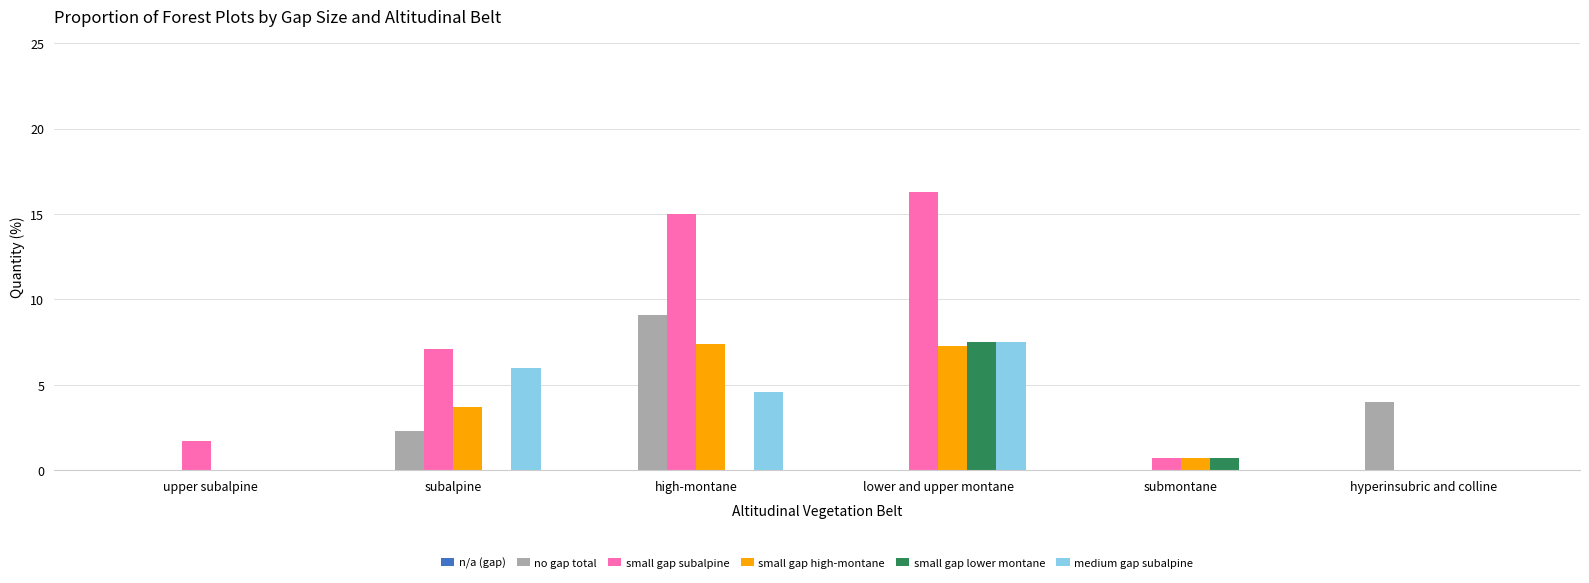

Which series changed the most between upper subalpine and subalpine?

medium gap subalpine